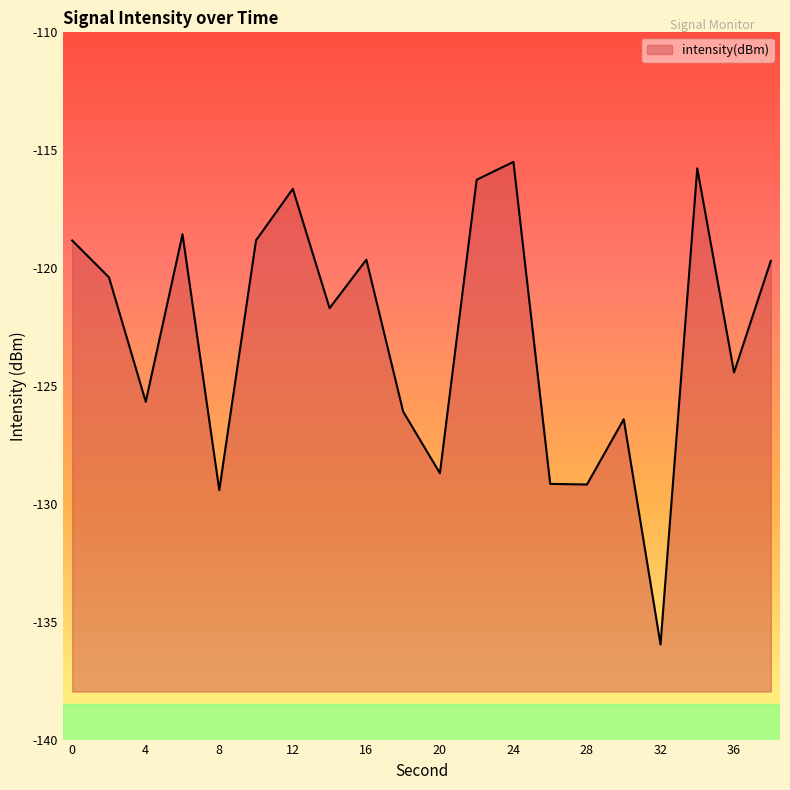

Where is the first local minimum?

4